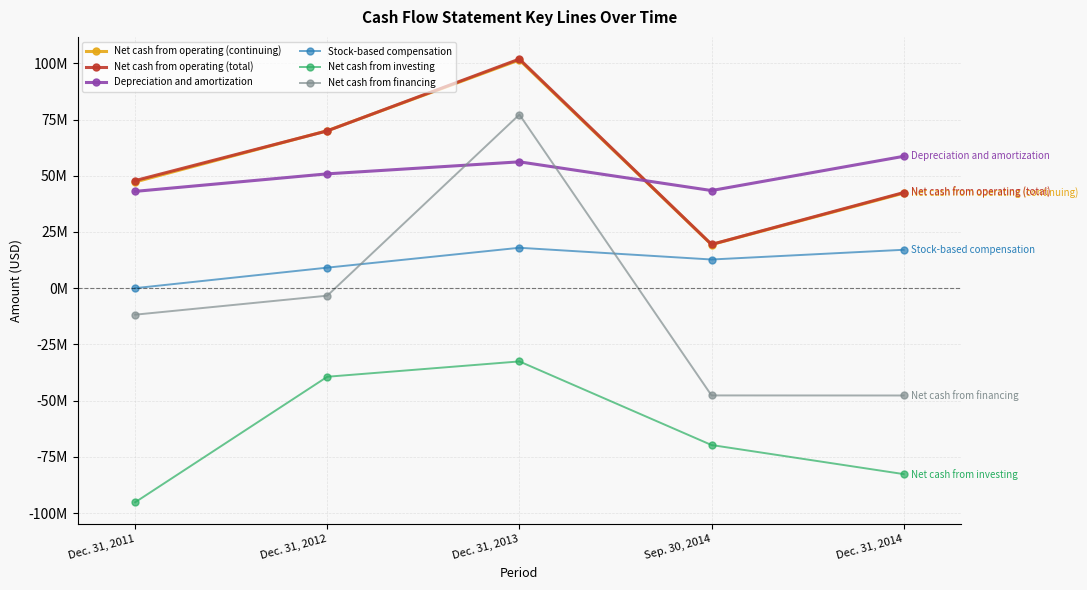

Does the chart have visible grid lines?

Yes